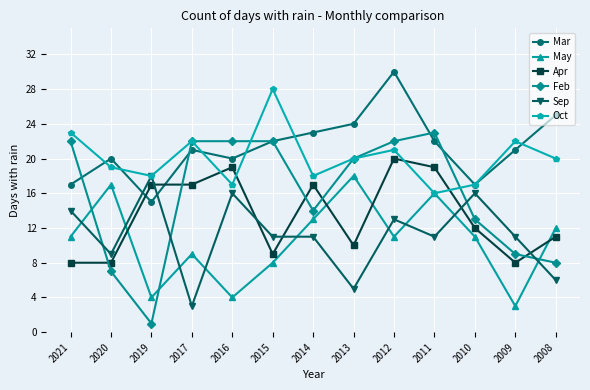

What is the spread (max minus min) of values at 2021?

15